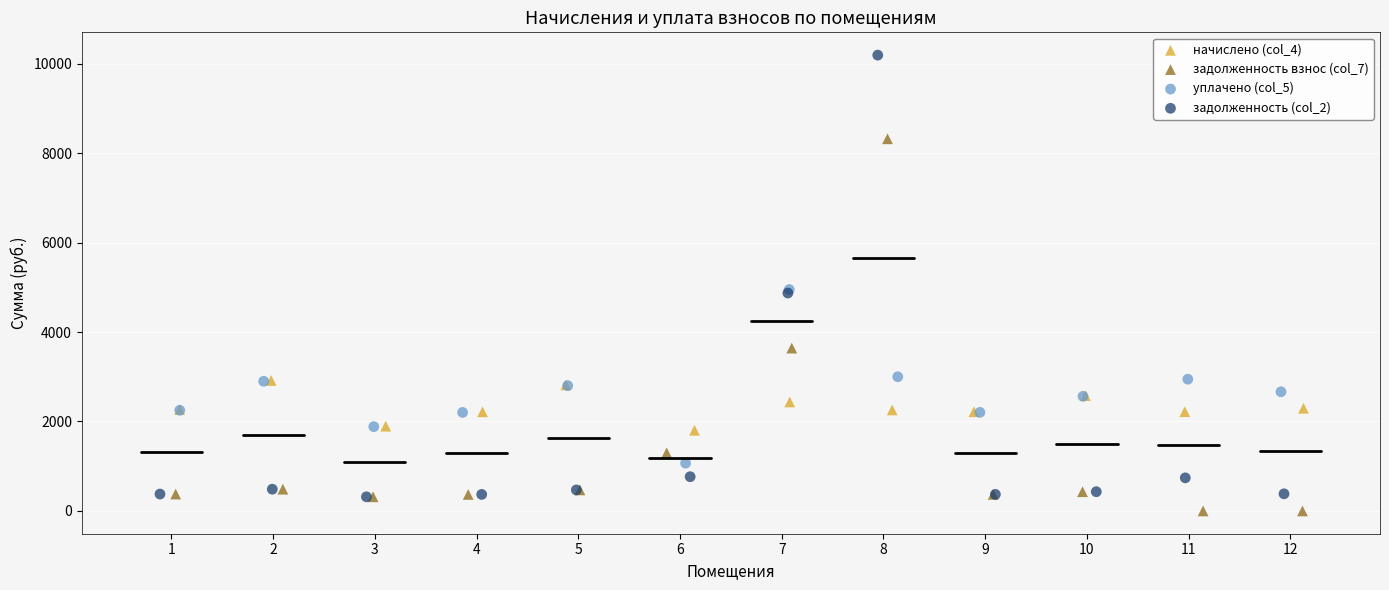

Which series has the widest spread of Y values?

задолженность (col_2)